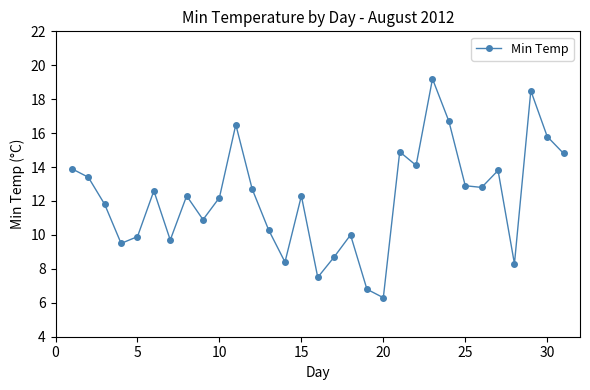

What is the smallest value displayed?

6.3